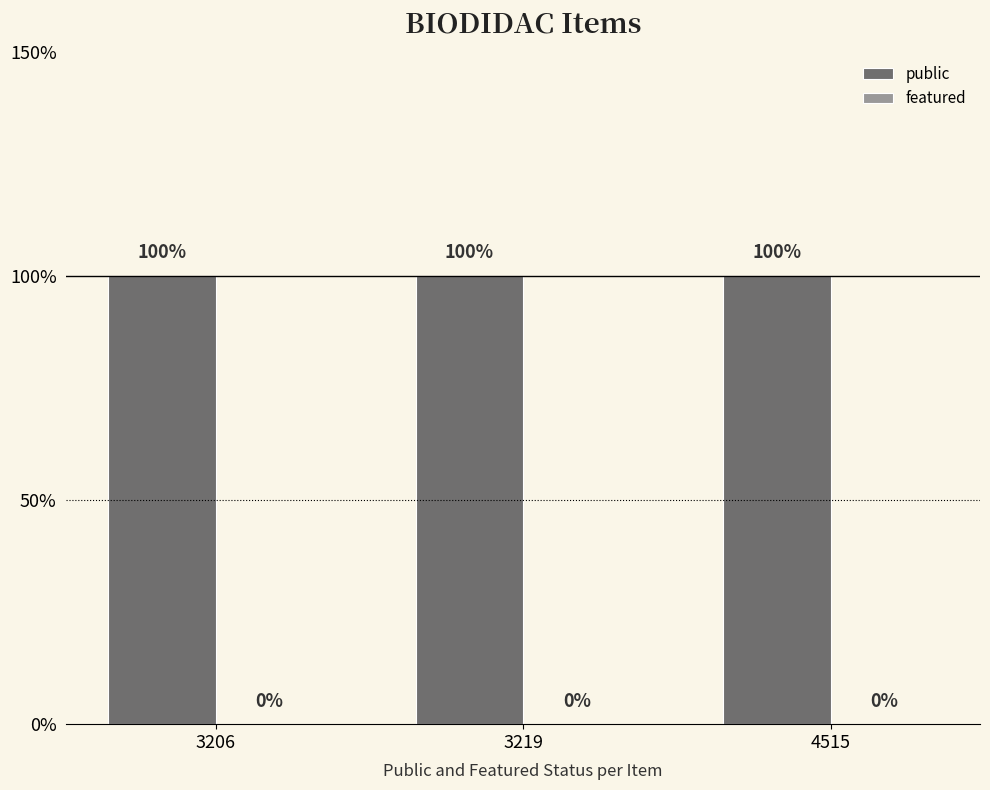

The public series shows 0 at 3219. True or false?

False